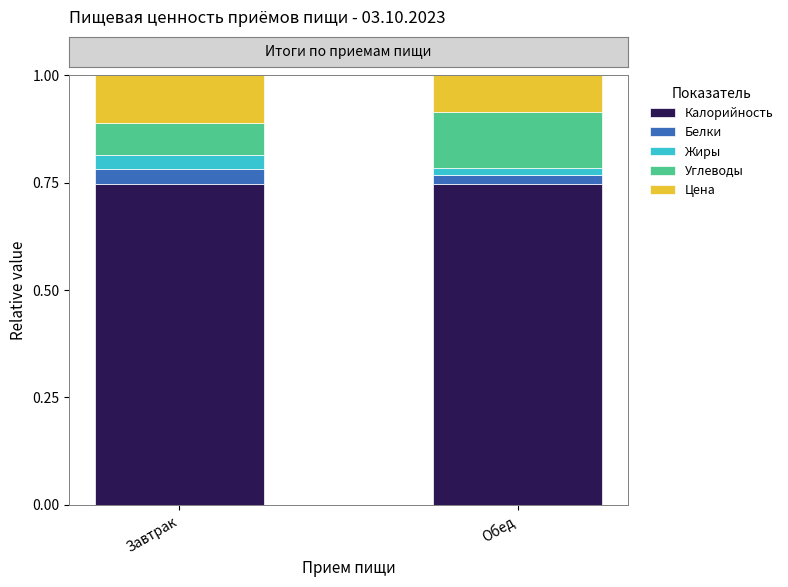

What is the total value across all series at Завтрак?

1.0